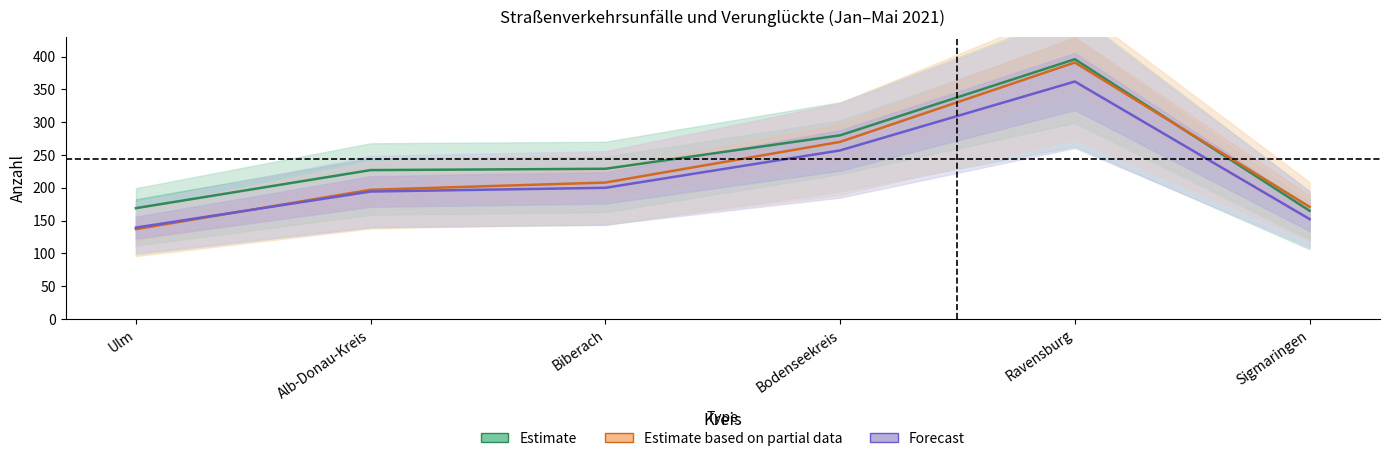

At which category does the chart reach its peak across all series?

Ravensburg